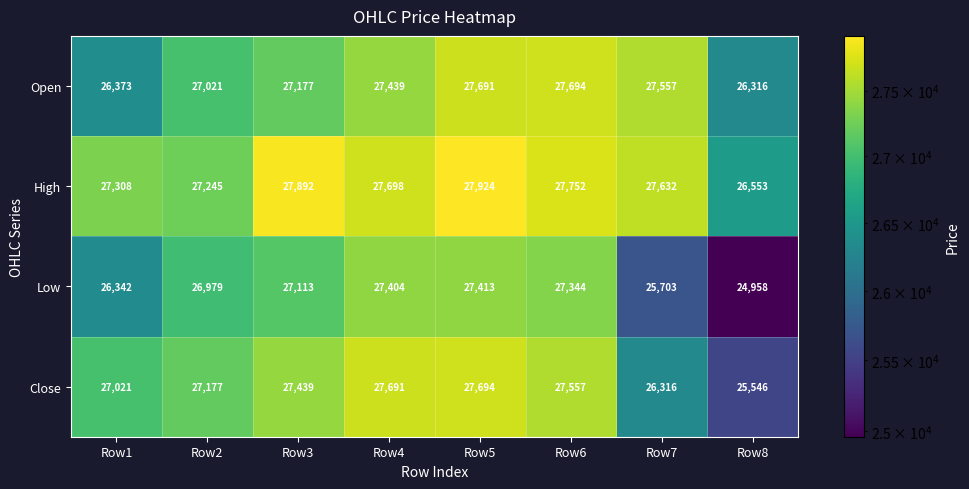

At which category is the sum across all series the highest?

Row5